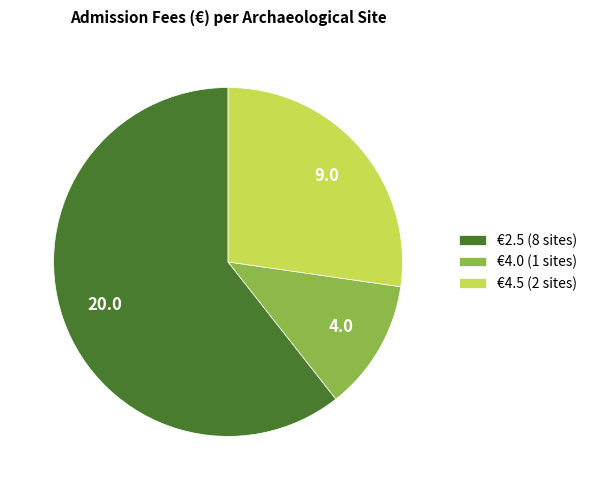

Is the sum of €4.5 (2 sites) and €2.5 (8 sites) greater than half?

Yes